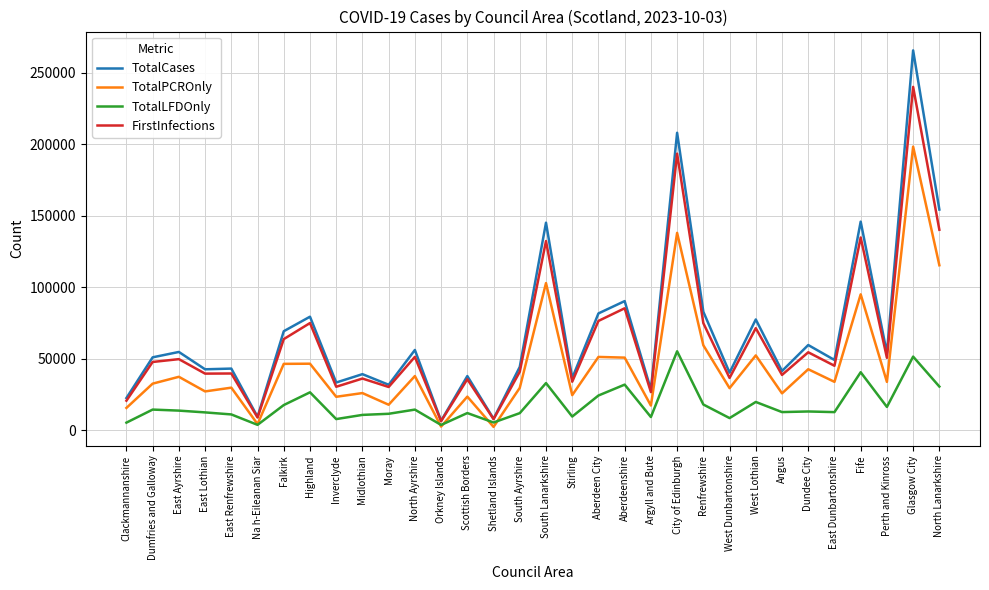

At which category is the sum across all series the highest?

Glasgow City